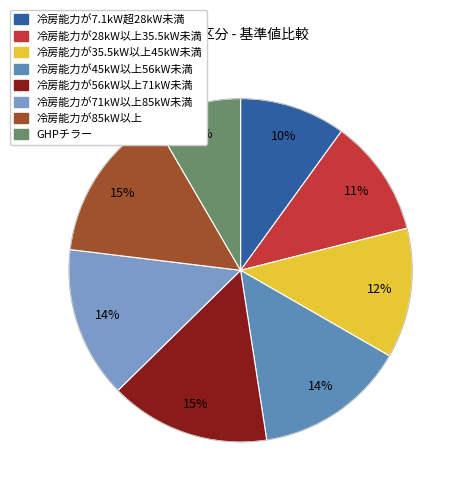

To the nearest percent, what percentage of the pie is 冷房能力が7.1kW超28kW未満?

10%